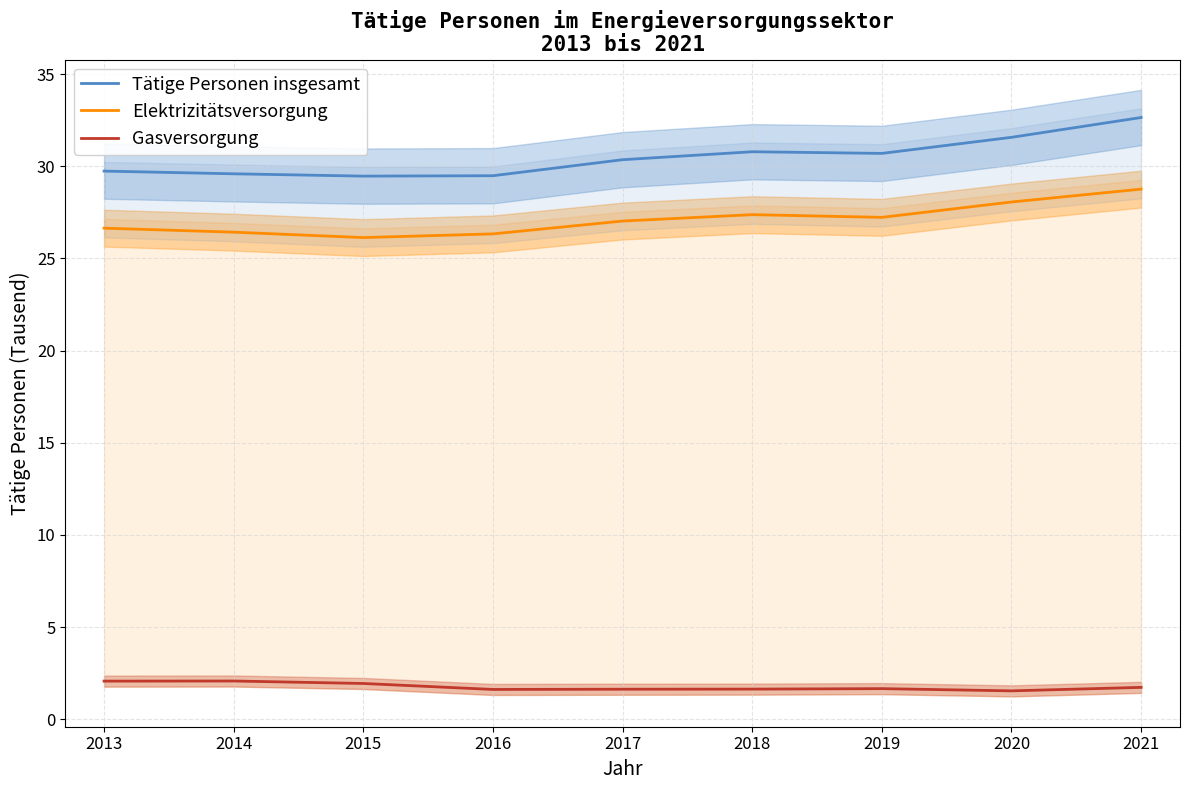

The Tätige Personen insgesamt series shows 29.5 at 2015. True or false?

True